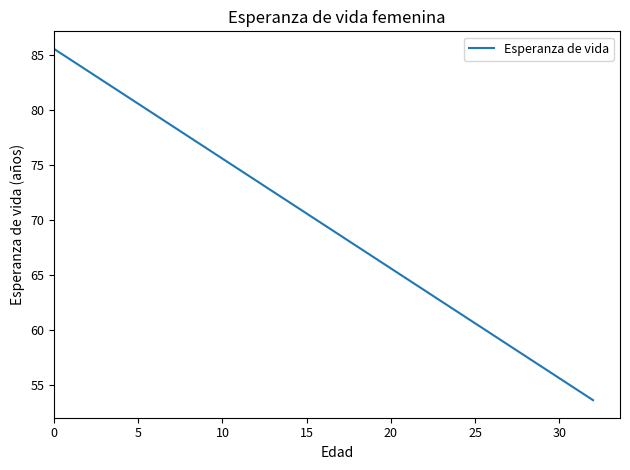

Reading left to right, list all the values displayed in this chart.

85.6	84.6	83.6	82.6	81.6	80.6	79.6	78.6	77.6	76.6	75.6	74.6	73.6	72.6	71.6	70.6	69.6	68.6	67.6	66.6	65.6	64.6	63.6	62.6	61.6	60.6	59.6	58.6	57.6	56.6	55.6	54.6	53.6